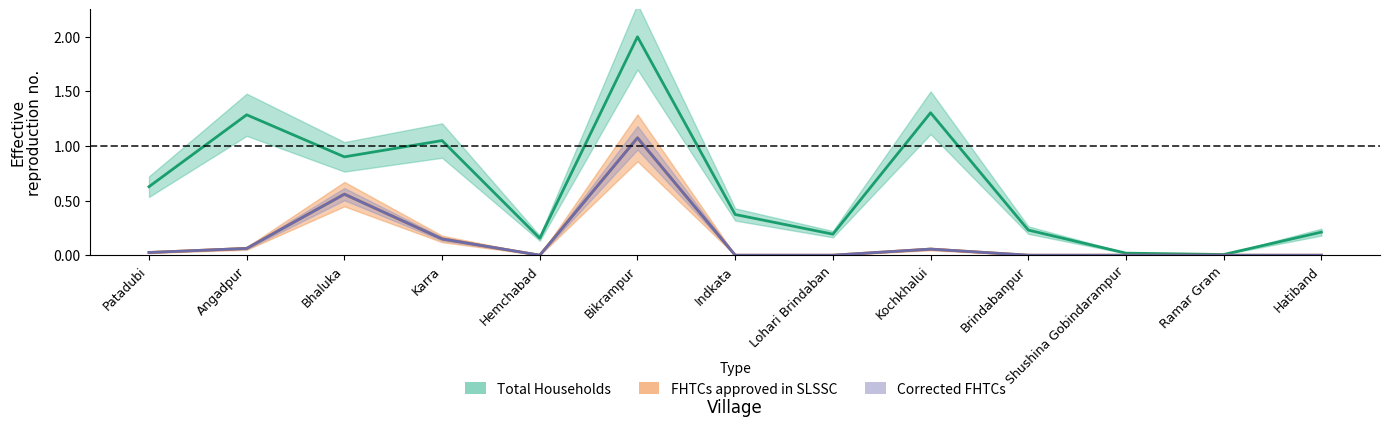

True or false: Total Households has a value of 0.0 at Ramar Gram.

False